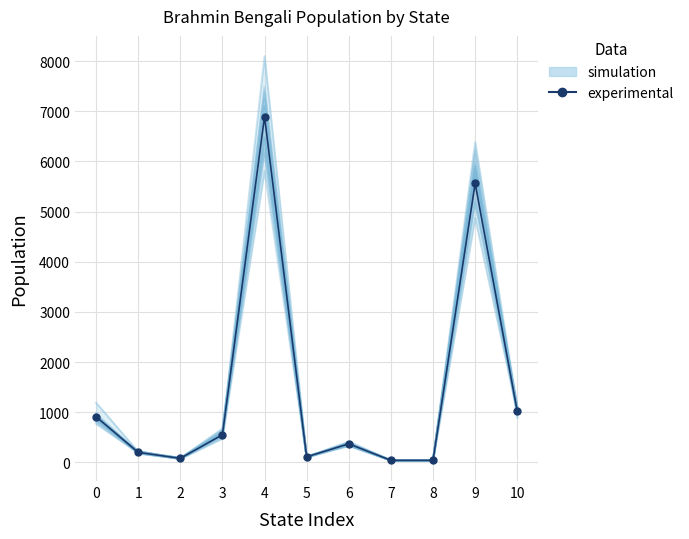

At which category does the chart reach its minimum across all series?

7